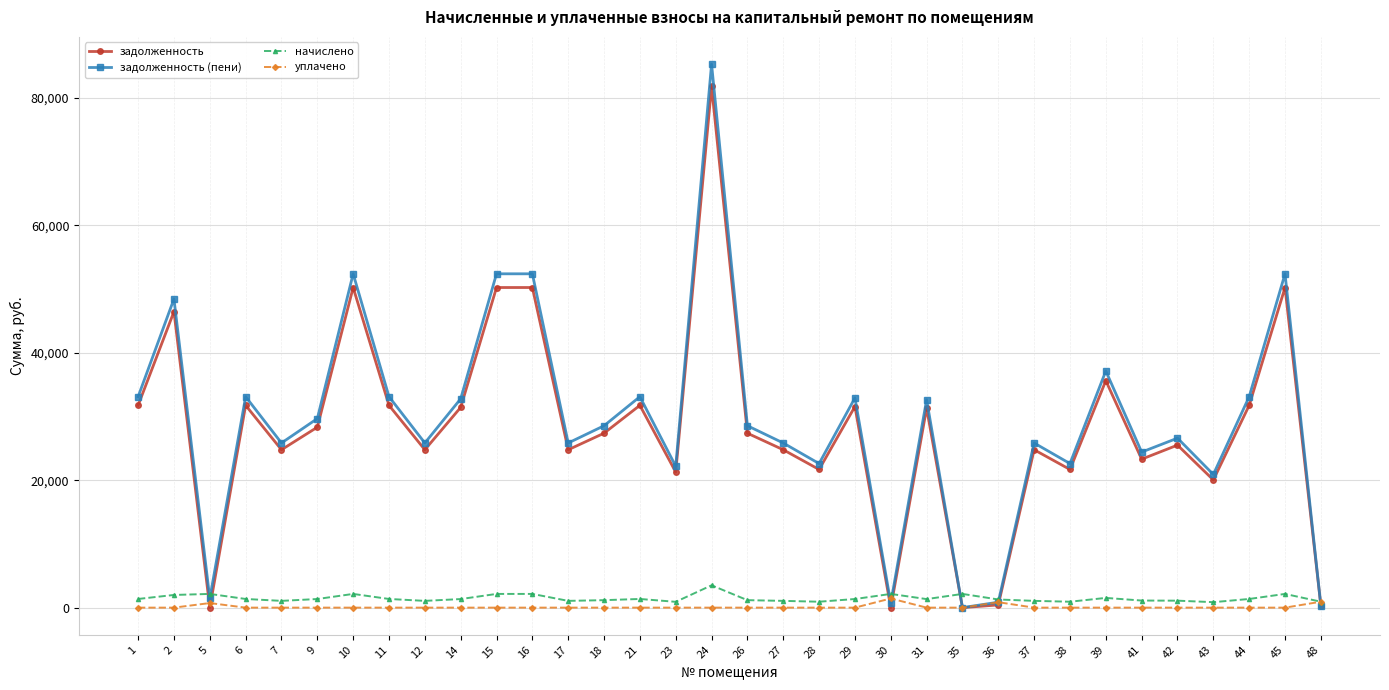

Which series changed the most between 18 and 39?

задолженность (пени)